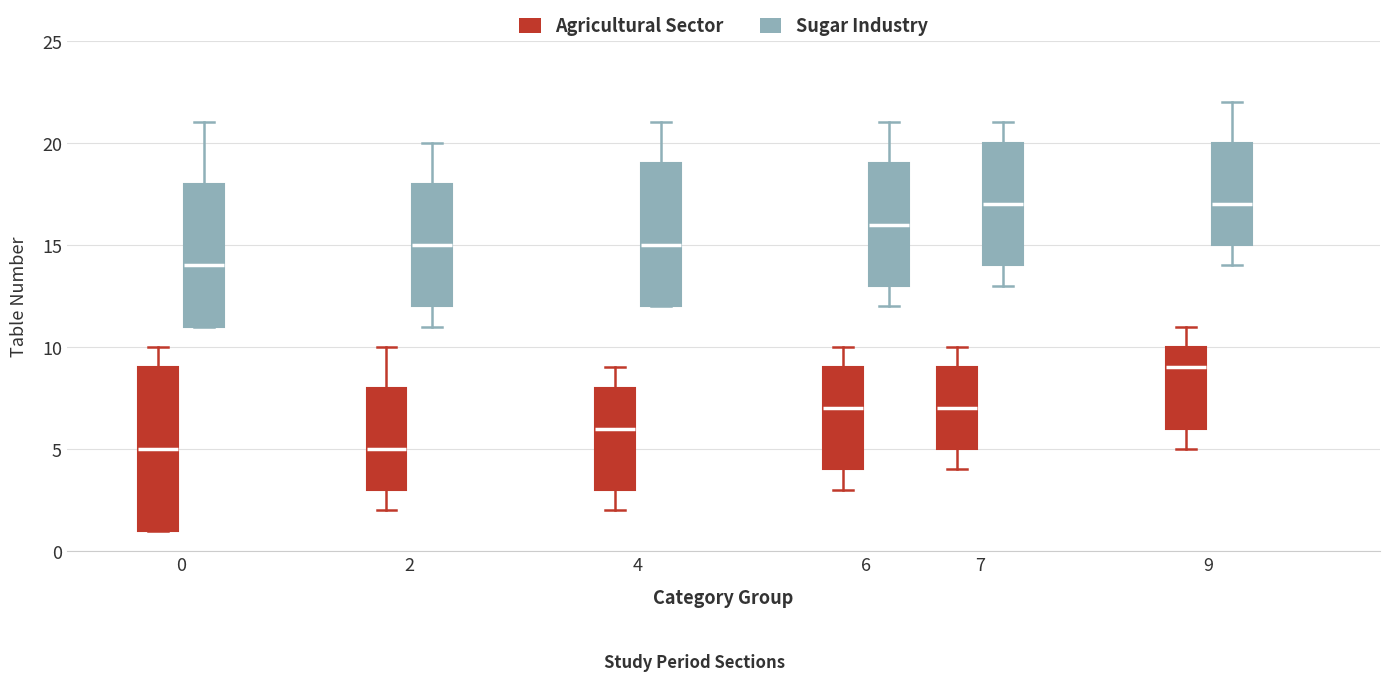

Reading left to right, read every box against the y-axis: the position of its median line, the range the box covers, and the ends of its whiskers. The values are not printed on the chart, so give them approximately, as read against the axis.

0 (Agricultural Sector): median 5, box 1 to 9, whiskers 1 to 10
0 (Sugar Industry): median 14, box 11 to 18, whiskers 11 to 21
2 (Agricultural Sector): median 5, box 3 to 8, whiskers 2 to 10
2 (Sugar Industry): median 15, box 12 to 18, whiskers 11 to 20
4 (Agricultural Sector): median 6, box 3 to 8, whiskers 2 to 9
4 (Sugar Industry): median 15, box 12 to 19, whiskers 12 to 21
6 (Agricultural Sector): median 7, box 4 to 9, whiskers 3 to 10
6 (Sugar Industry): median 16, box 13 to 19, whiskers 12 to 21
7 (Agricultural Sector): median 7, box 5 to 9, whiskers 4 to 10
7 (Sugar Industry): median 17, box 14 to 20, whiskers 13 to 21
9 (Agricultural Sector): median 9, box 6 to 10, whiskers 5 to 11
9 (Sugar Industry): median 17, box 15 to 20, whiskers 14 to 22